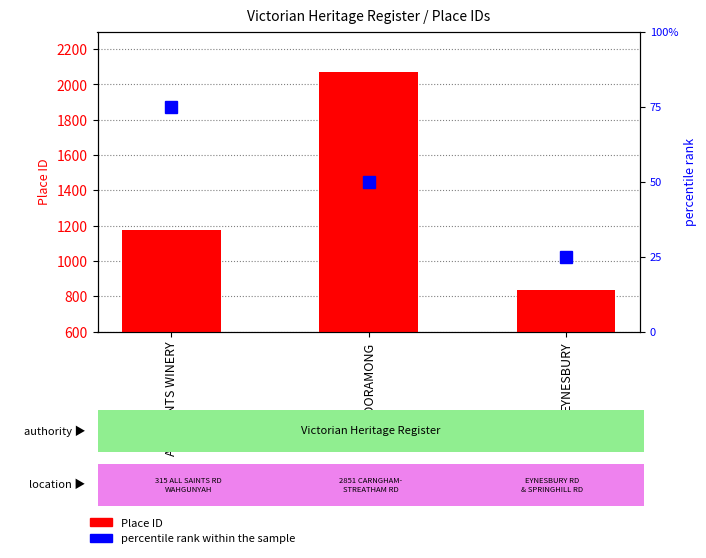

At which label does the data first exceed 1173?

MOORAMONG